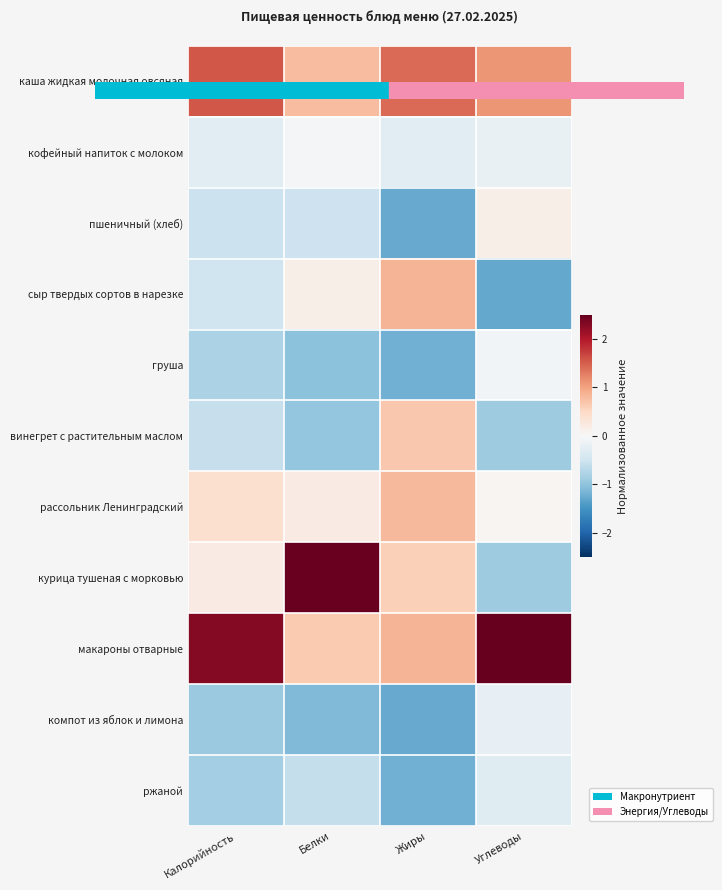

Reading right to left, extract all data points from this chart.

каша жидкая молочная овсяная: Углеводы=1.1	Жиры=1.4	Белки=0.8	Калорийность=1.5
кофейный напиток с молоком: Углеводы=-0.2	Жиры=-0.3	Белки=-0.1	Калорийность=-0.3
пшеничный (хлеб): Углеводы=0.2	Жиры=-1.3	Белки=-0.5	Калорийность=-0.5
сыр твердых сортов в нарезке: Углеводы=-1.3	Жиры=0.9	Белки=0.1	Калорийность=-0.5
груша: Углеводы=-0.1	Жиры=-1.2	Белки=-1.0	Калорийность=-0.8
винегрет с растительным маслом: Углеводы=-0.9	Жиры=0.7	Белки=-1.0	Калорийность=-0.6
рассольник Ленинградский: Углеводы=0.0	Жиры=0.8	Белки=0.2	Калорийность=0.4
курица тушеная с морковью: Углеводы=-0.9	Жиры=0.6	Белки=2.5	Калорийность=0.2
макароны отварные: Углеводы=2.5	Жиры=0.9	Белки=0.7	Калорийность=2.3
компот из яблок и лимона: Углеводы=-0.2	Жиры=-1.3	Белки=-1.1	Калорийность=-0.9
ржаной: Углеводы=-0.3	Жиры=-1.2	Белки=-0.6	Калорийность=-0.9